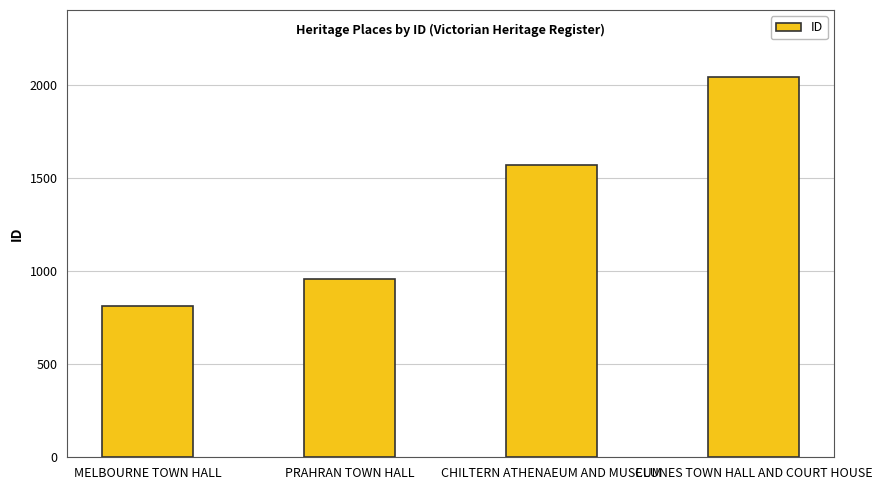

What is the sum of all values?

5380